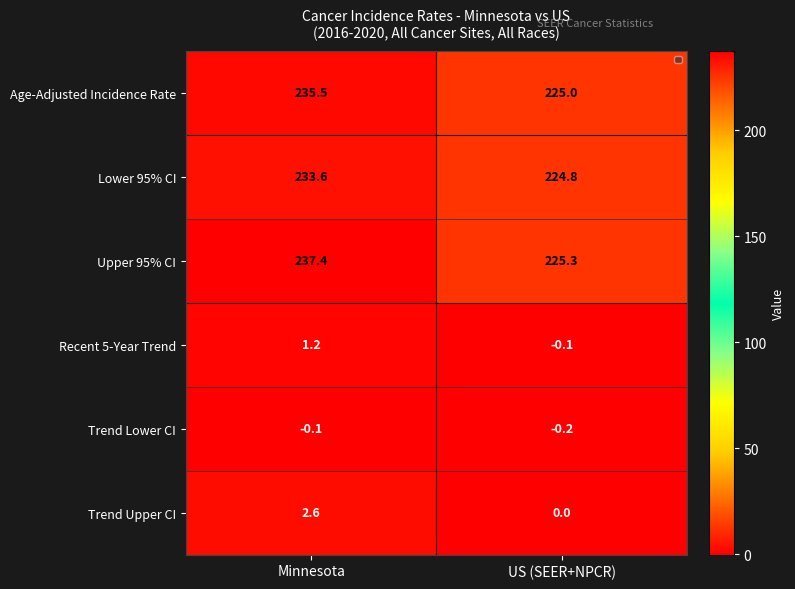

Which series has the largest total across all categories?

Upper 95% CI